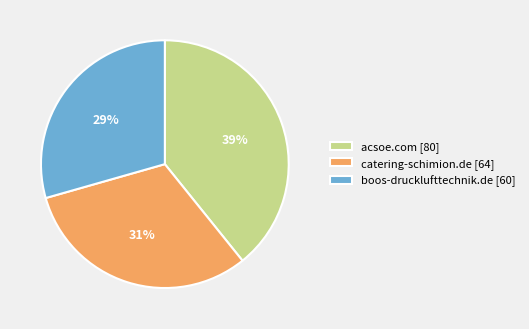

What is the largest slice in the pie chart?

acsoe.com